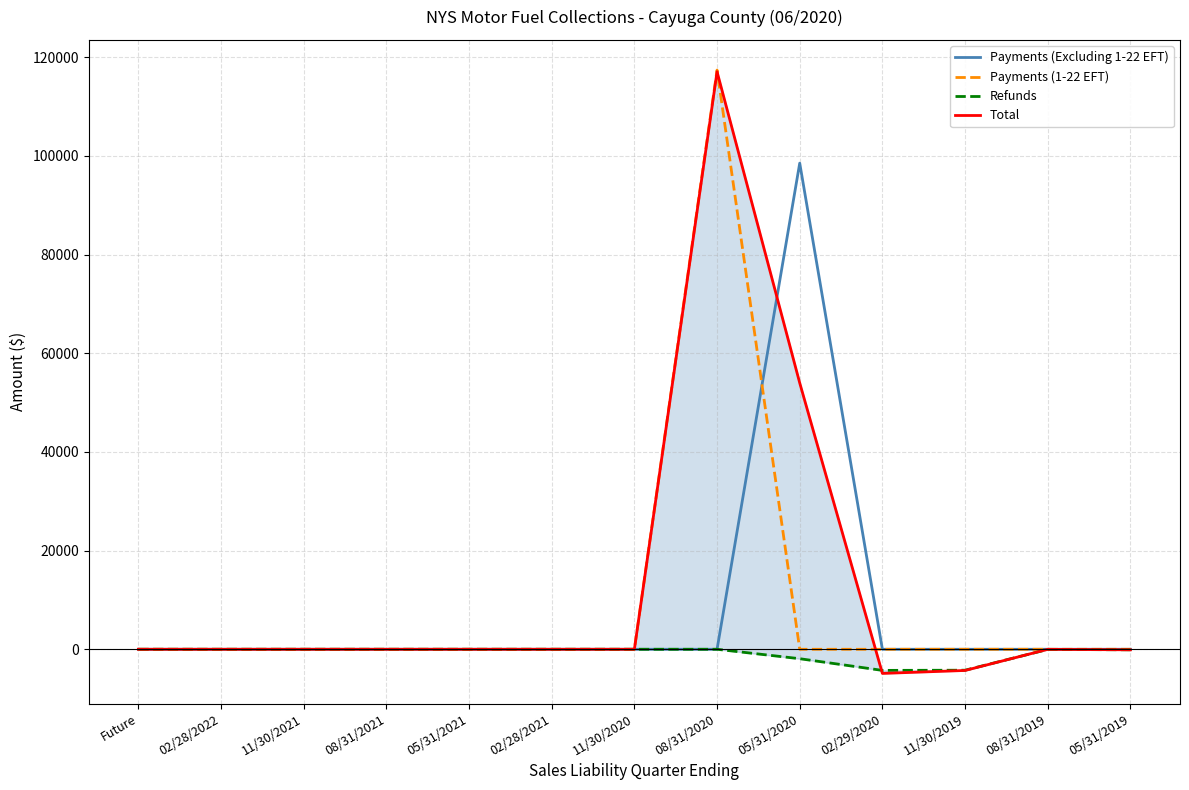

At how many categories does at least one series exceed 94039?

2